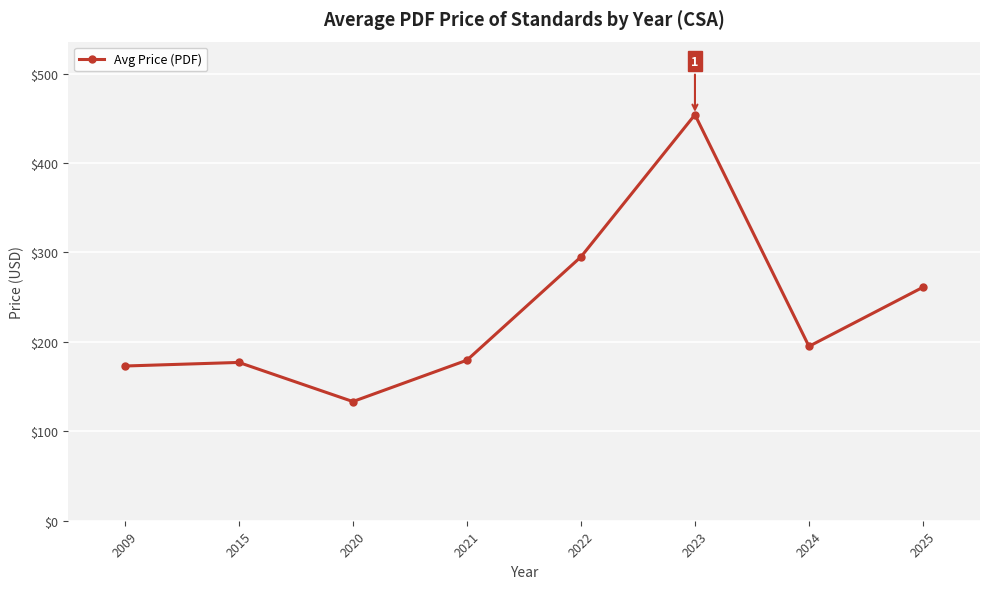

How many series are shown in this chart?

1